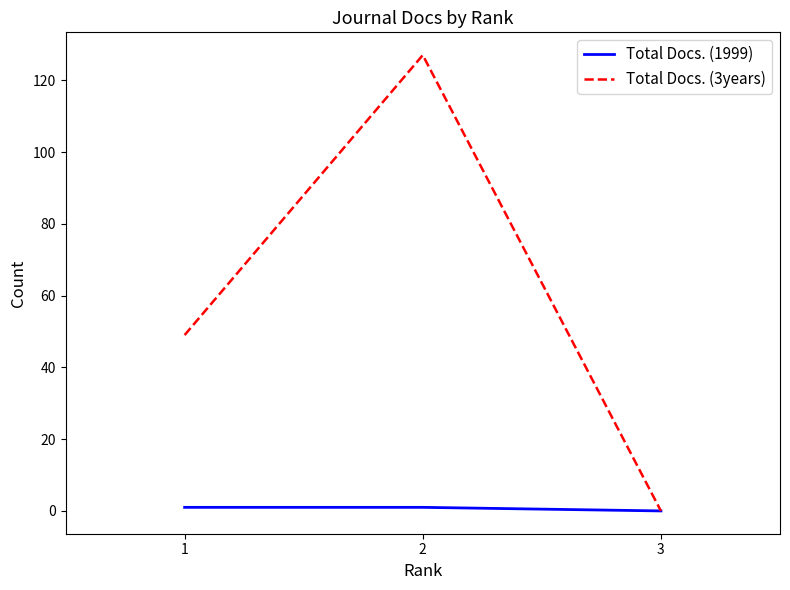

Which series has the largest total across all categories?

Total Docs. (3years)